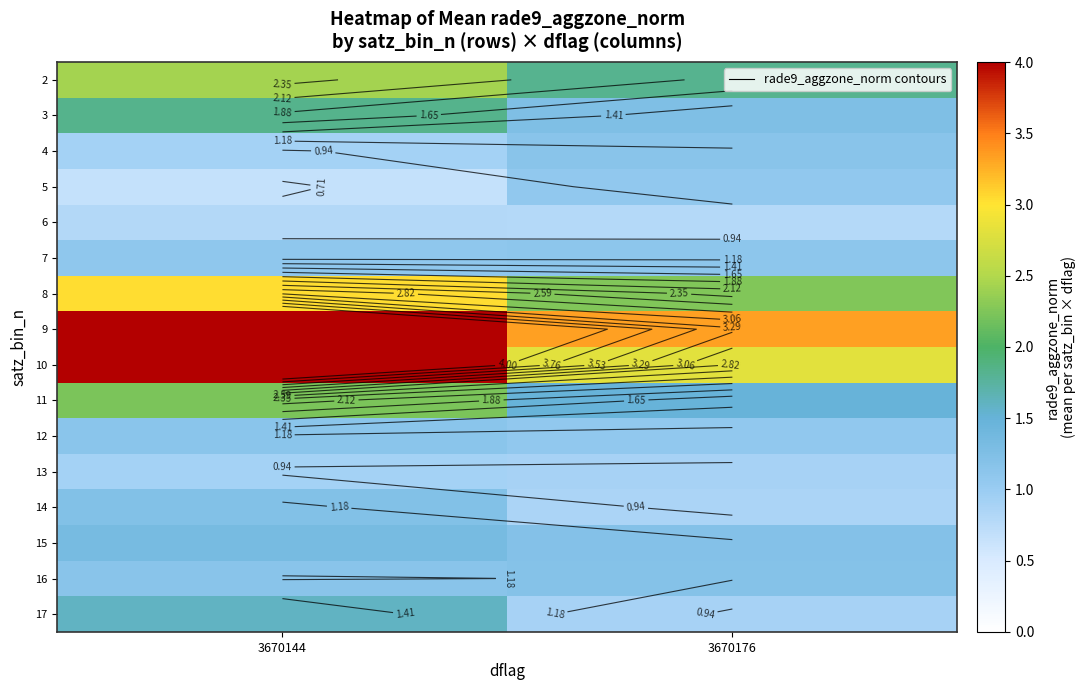

Is the value of 12 at 3670176 greater than the value of 3 at 3670176?

No